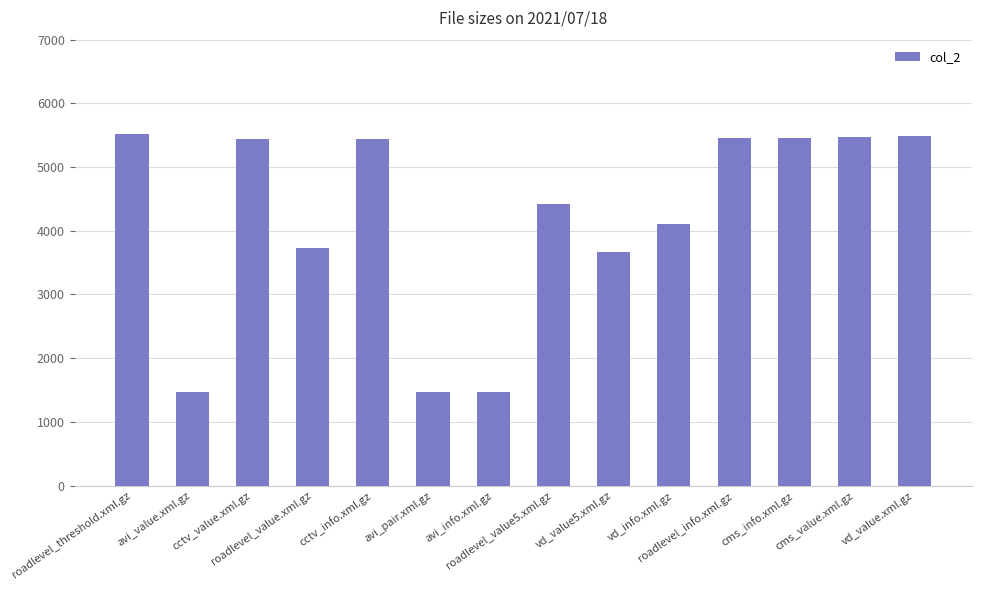

Does the chart contain stacked bars?

No